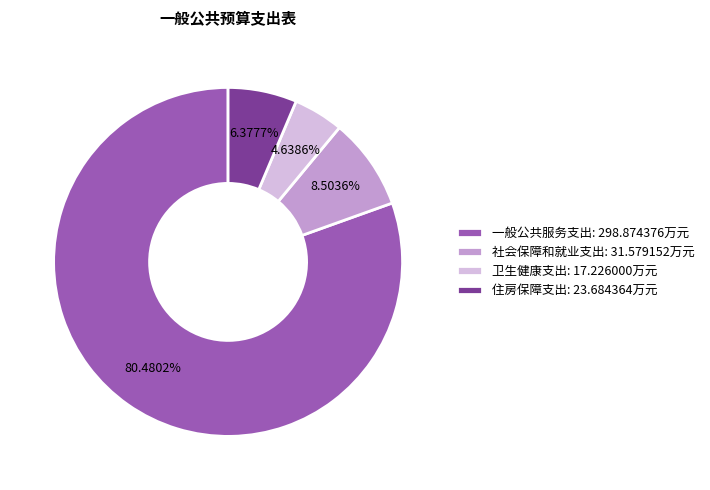

To the nearest percent, what is the average slice percentage?

25%